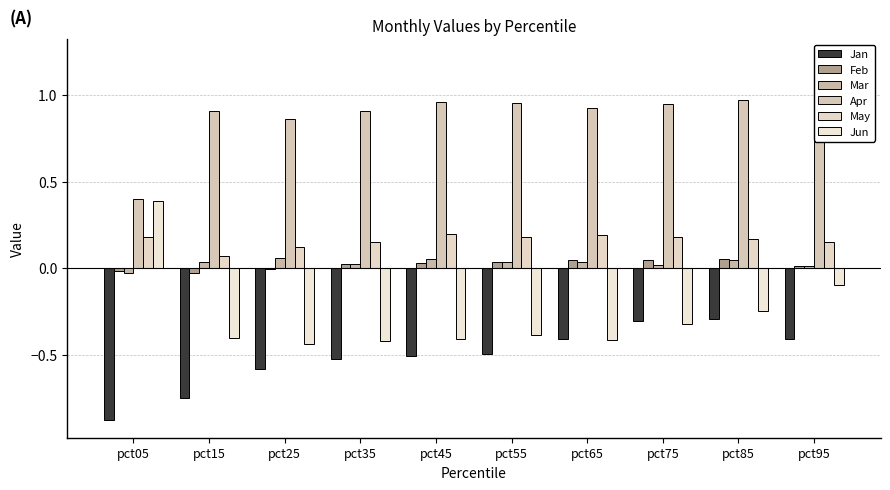

What are all the series names shown in the legend?

Jan, Feb, Mar, Apr, May, Jun